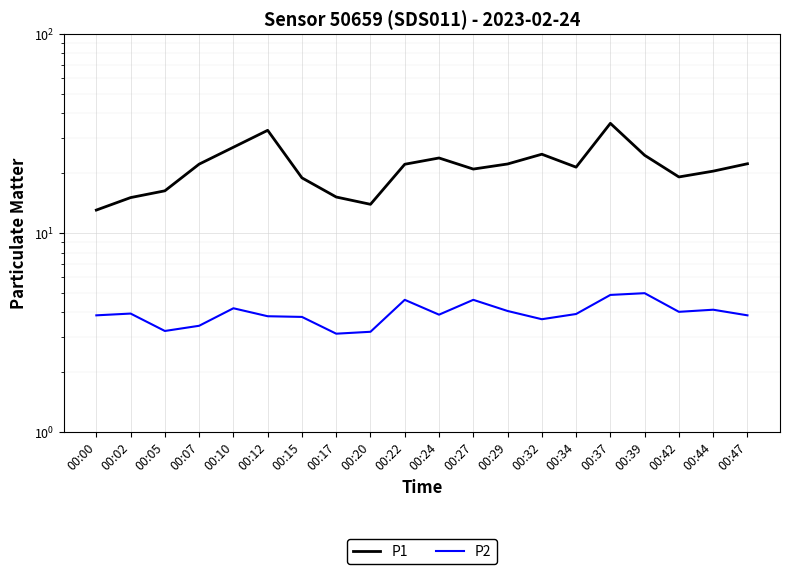

Is the value of P1 at 00:20 greater than the value of P2 at 00:24?

Yes